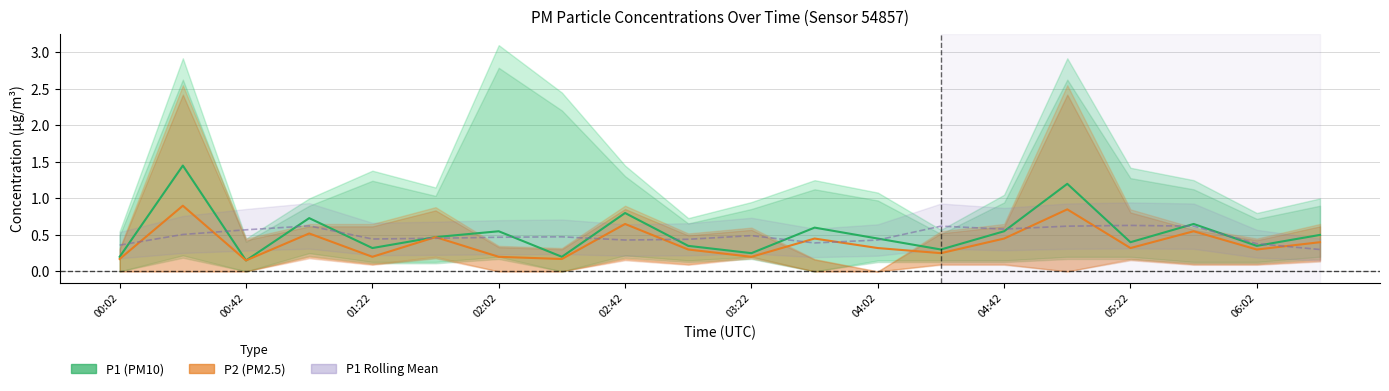

The P1 Rolling Mean series shows 0.5 at 03:22. True or false?

True